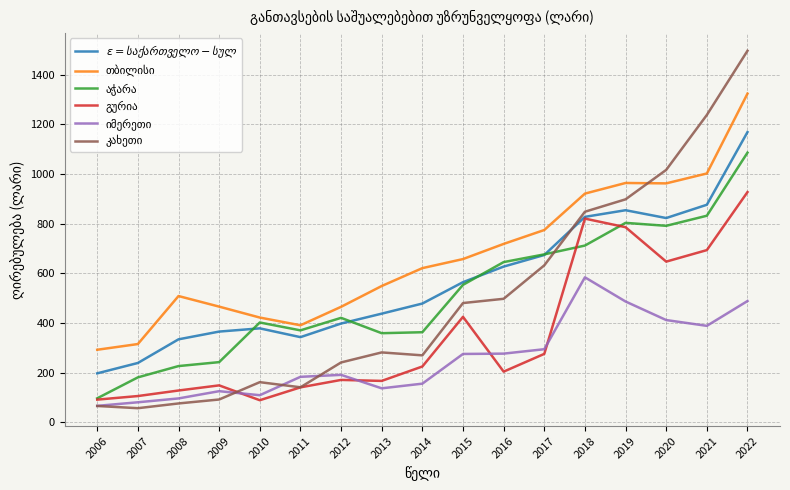

What is the total value across all series at 2017?

3323.6